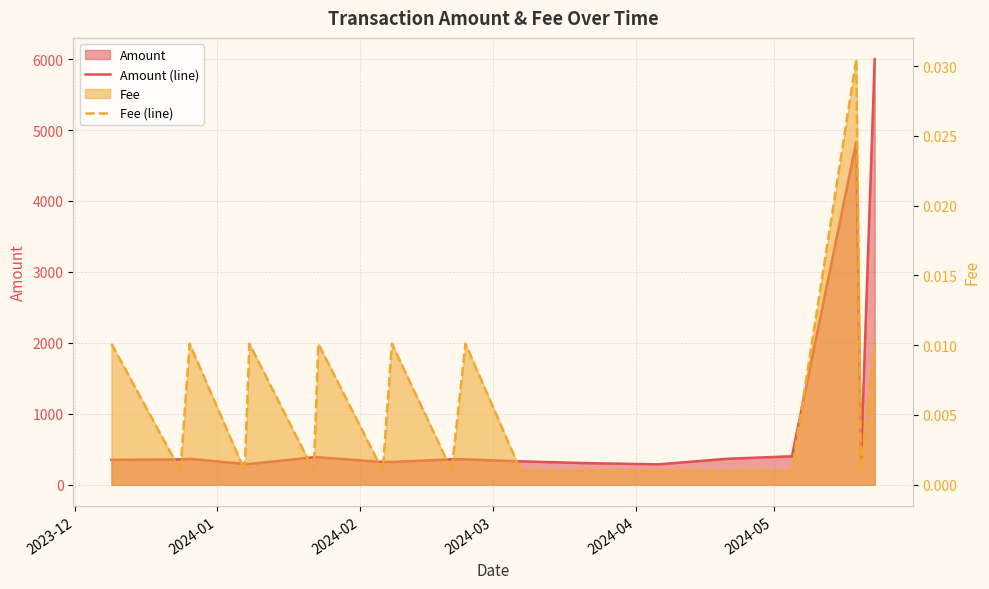

True or false: Amount (line) and Fee (line) cross at least once.

False